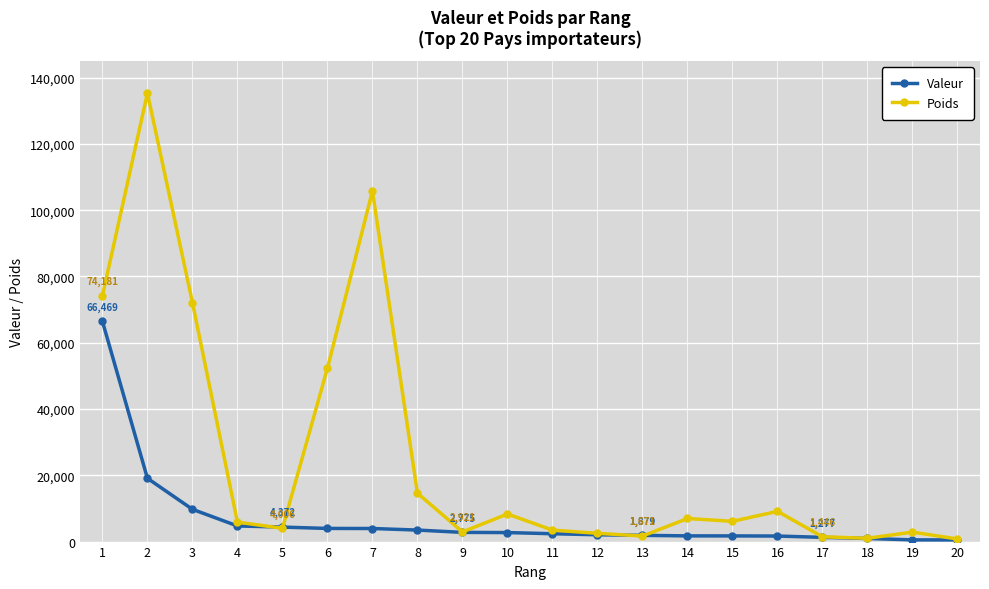

What is the value of the Poids point at the 13th from the left?

1671.4